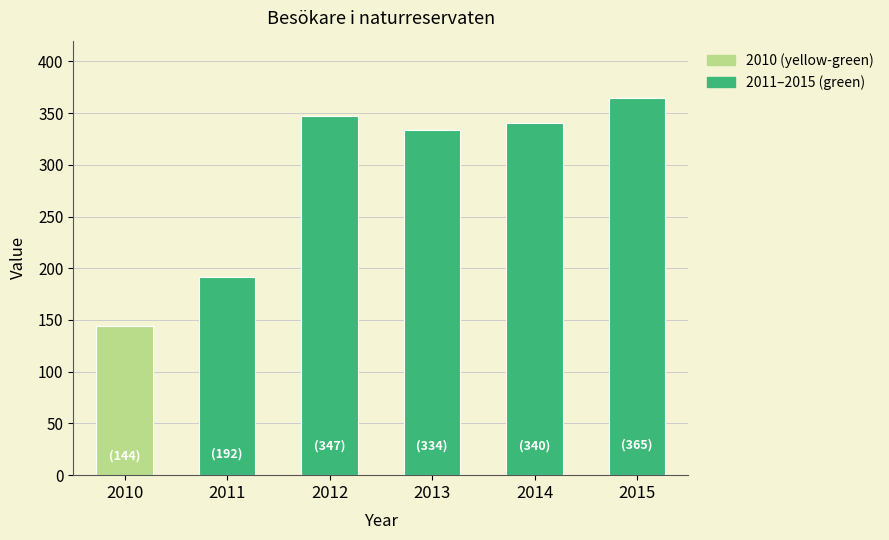

What is the sum of the values at 2015 and 2012?

712